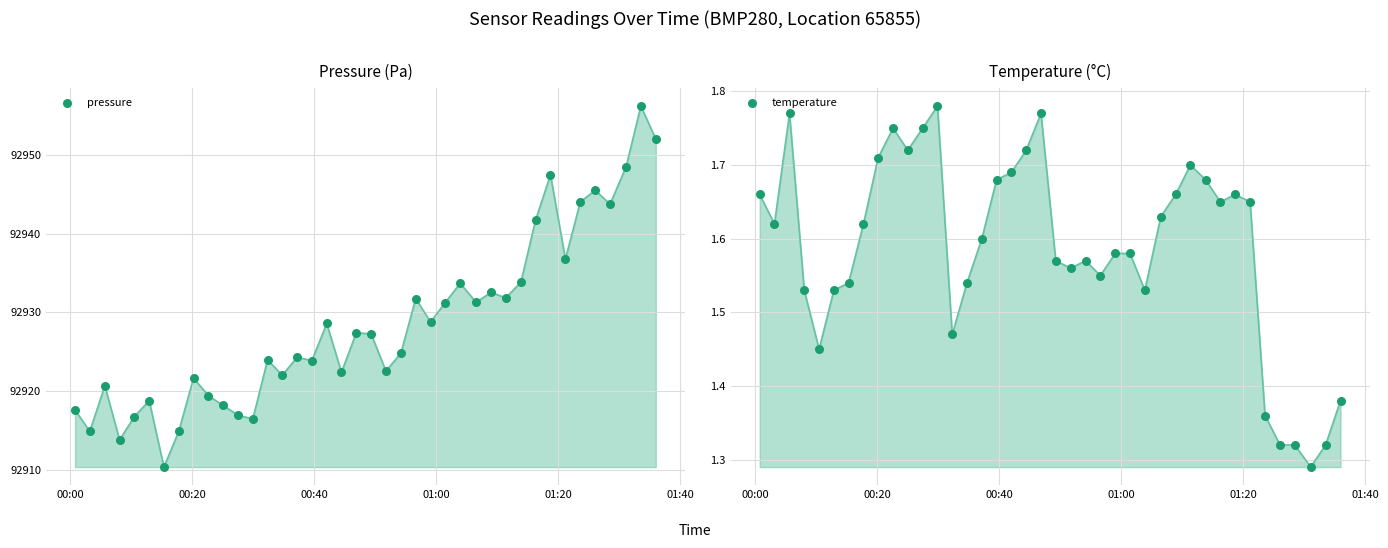

At how many categories does at least one series exceed 35508?

40